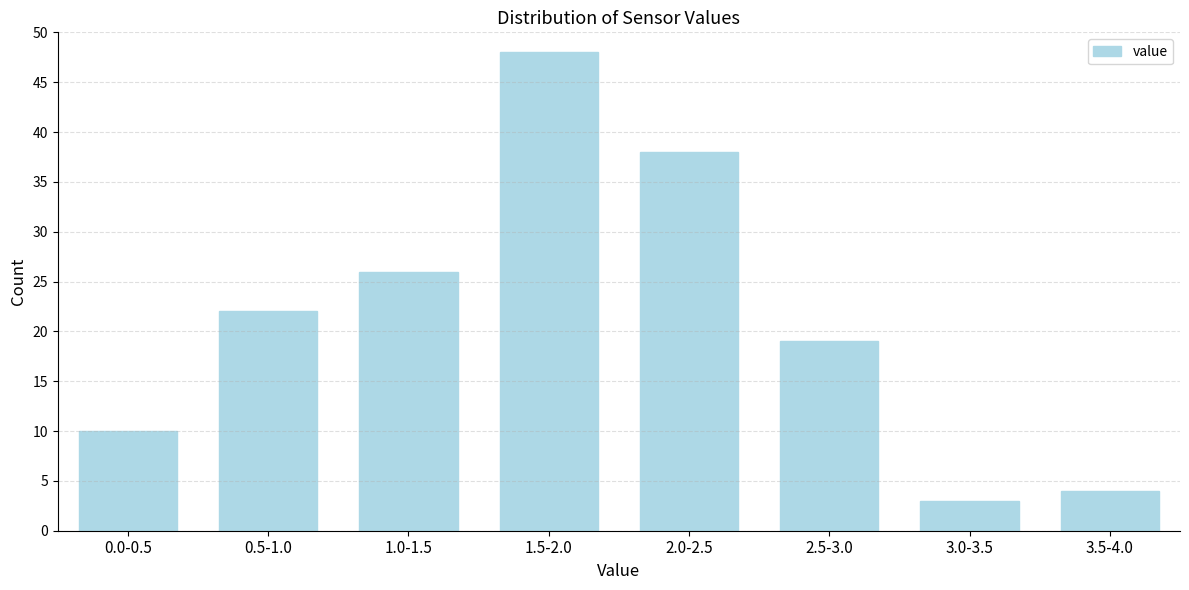

Reading left to right, what are all the values shown in this chart?

10	22	26	48	38	19	3	4